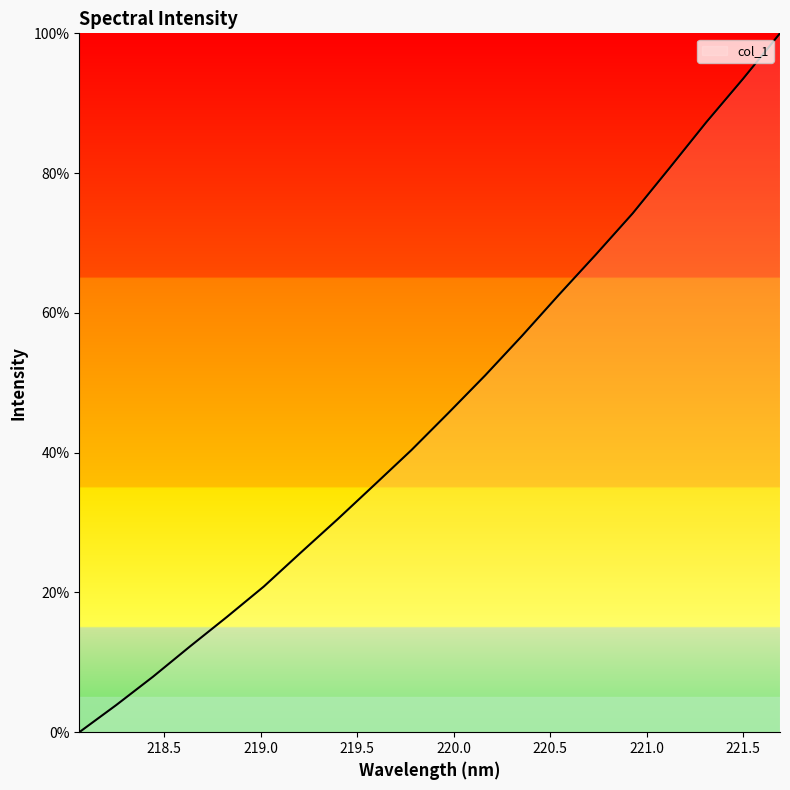

How many categories are shown in the chart?

20